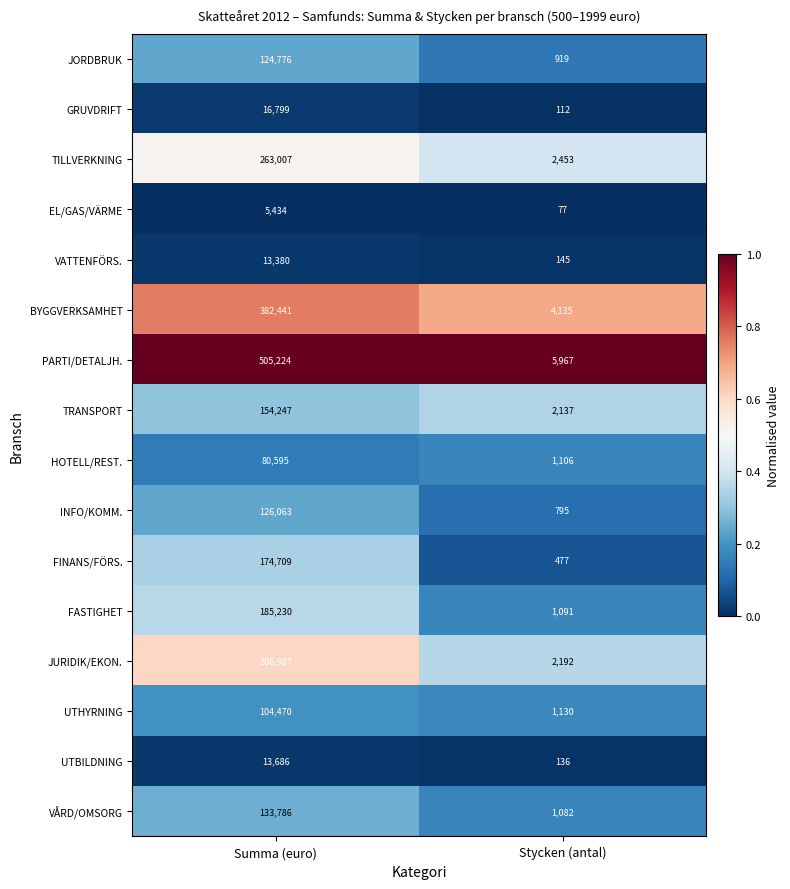

What is the total value across all series at Summa (euro)?

2590834